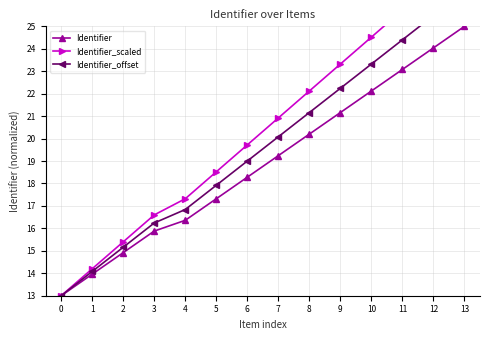

Rank the series by their average value, from highest to lowest.

Identifier_scaled, Identifier_offset, Identifier